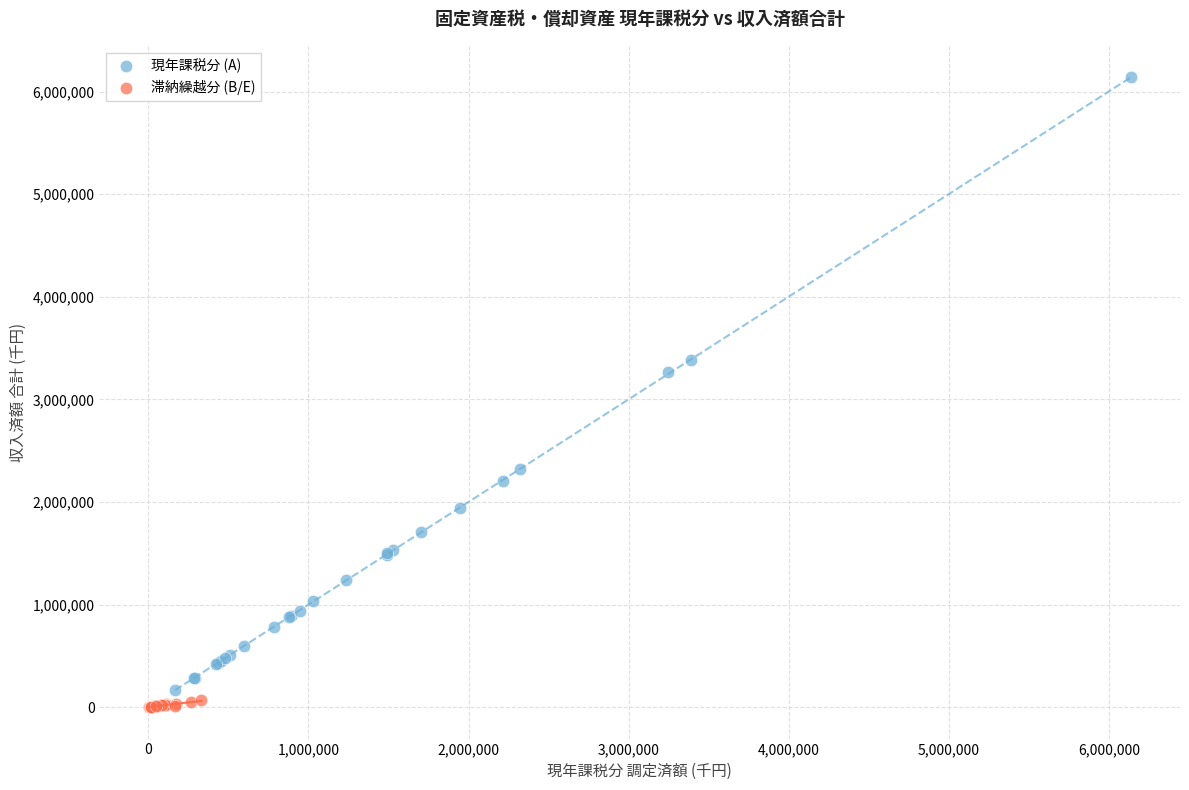

Which series has the widest spread of Y values?

現年課税分 (A)